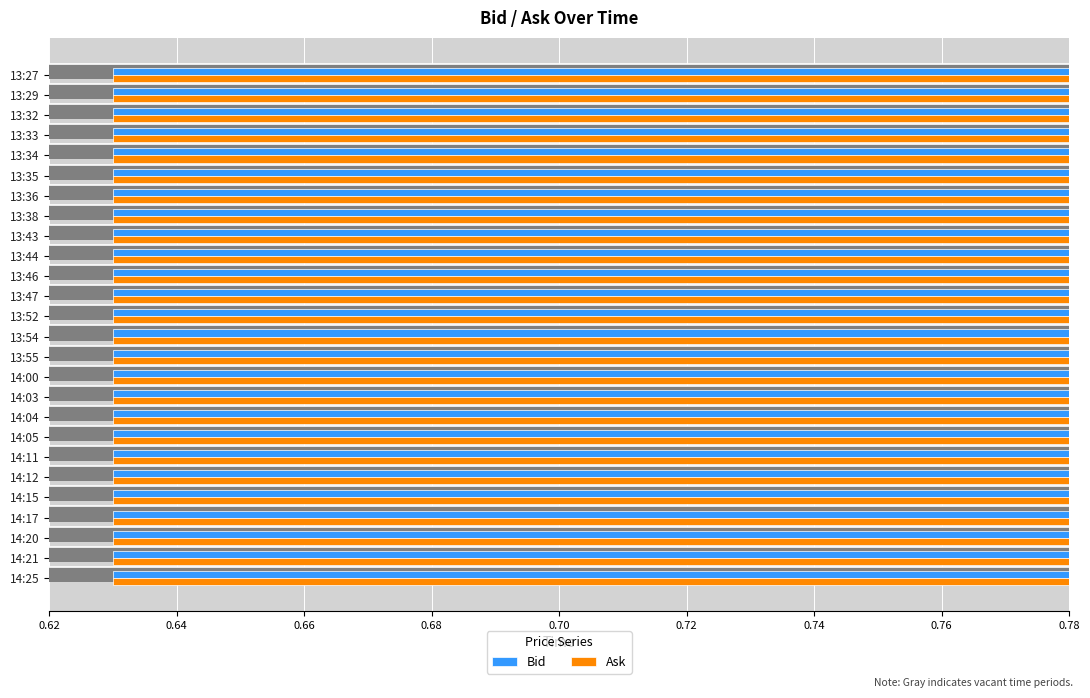

Between 14:21 and 13:35, which series saw the biggest shift?

Ask